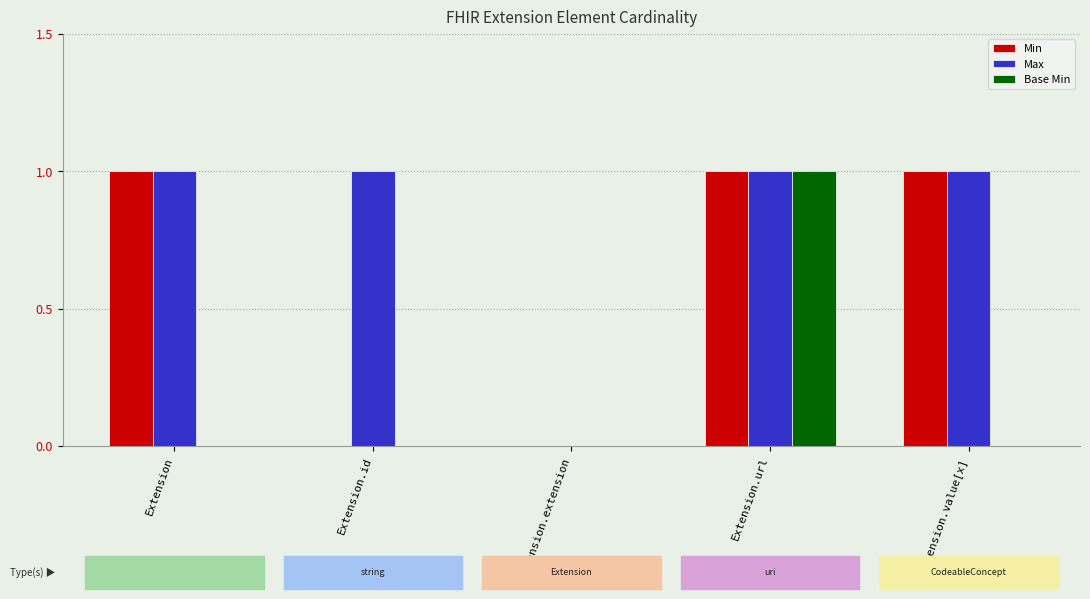

Does the chart contain stacked bars?

No